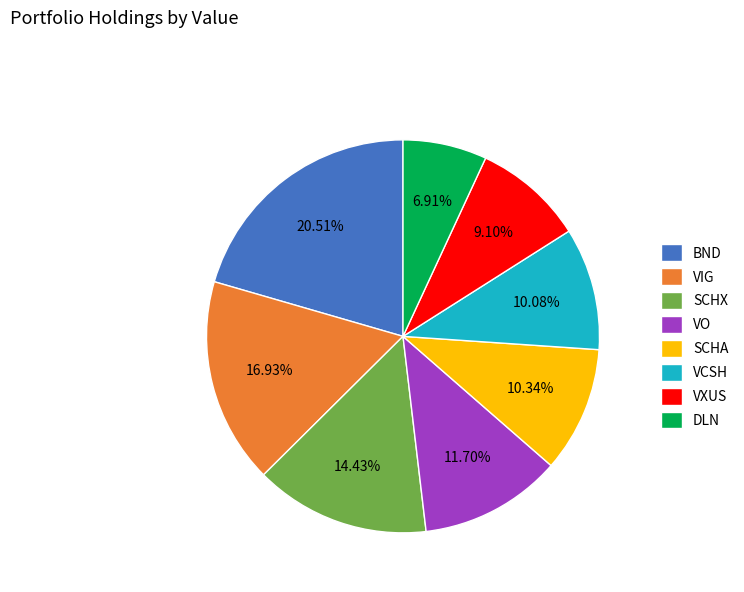

To the nearest percent, what percentage of the pie is VCSH?

10%